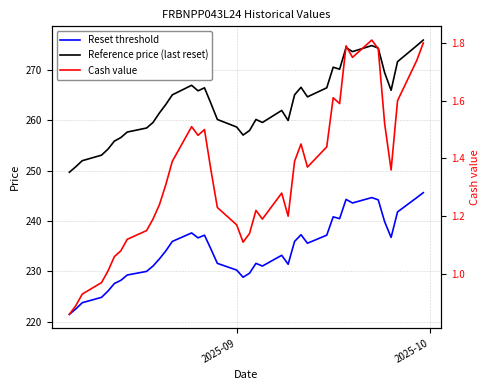

Which series has the widest spread of values?

Reference price (last reset)